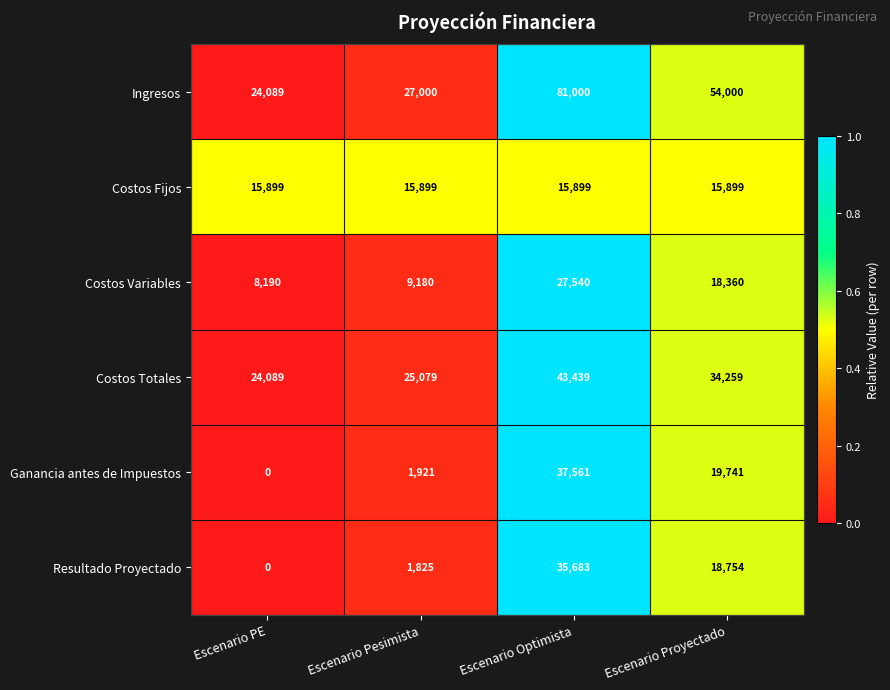

Which label corresponds to the smallest value in the chart?

Escenario PE